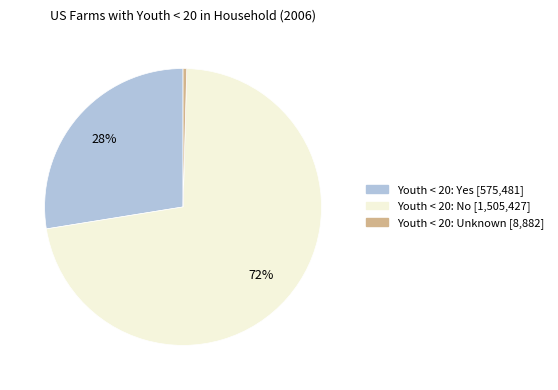

Combined, do Youth < 20: Yes and Youth < 20: Unknown account for over 50%?

No